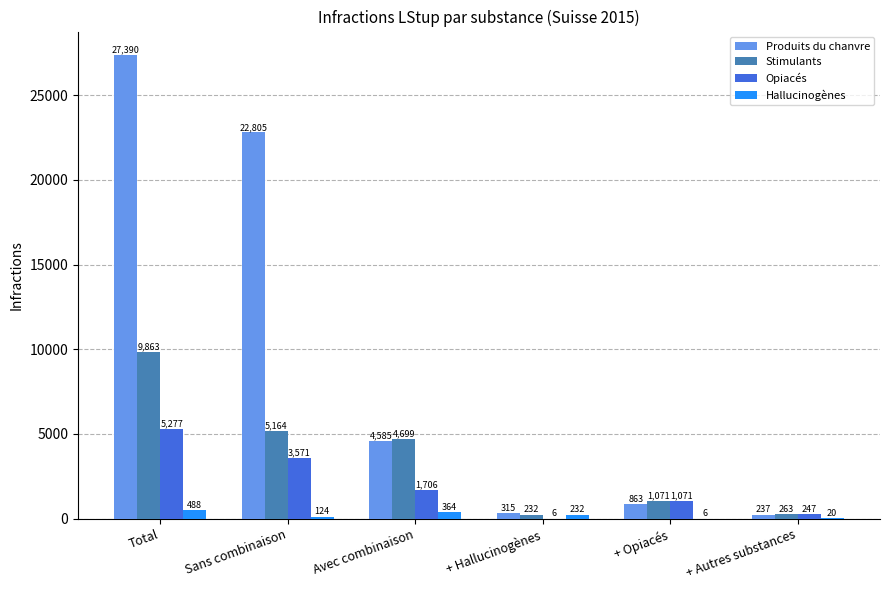

What is the difference between the Produits du chanvre values at Sans combinaison and Avec combinaison?

18220